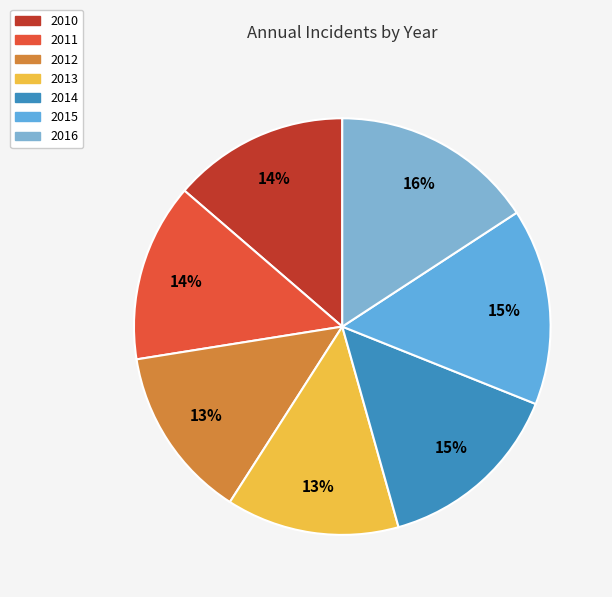

Which has a higher value, 2011 or 2016?

2016